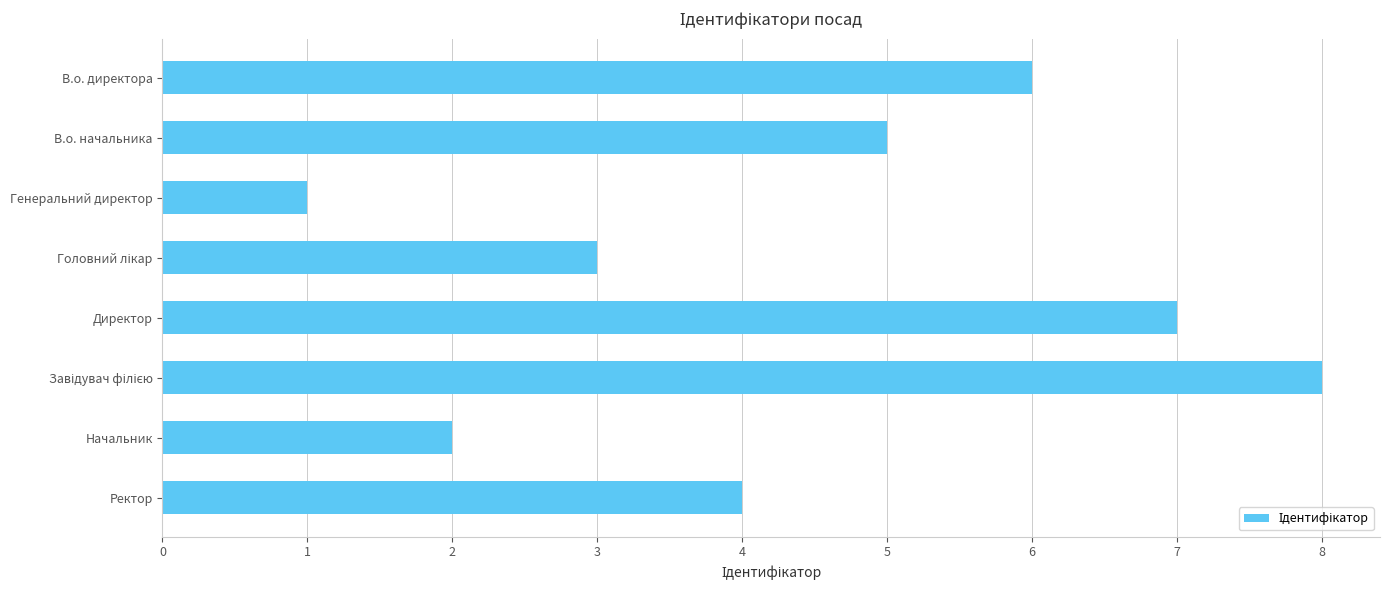

What is the label of the 7th bar from the bottom?

В.о. начальника